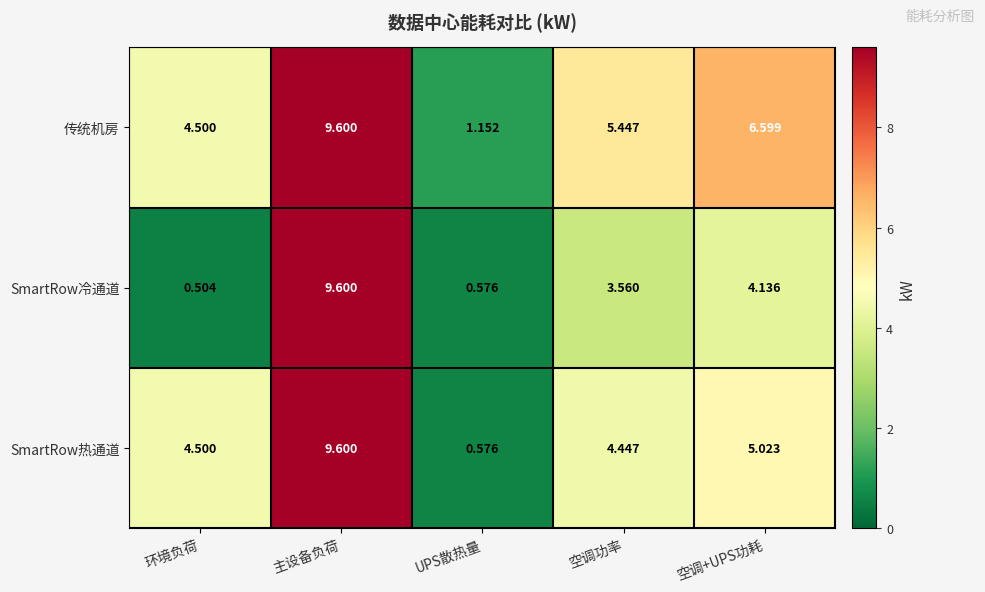

Where is 传统机房 nearest to the value 5?

空调功率